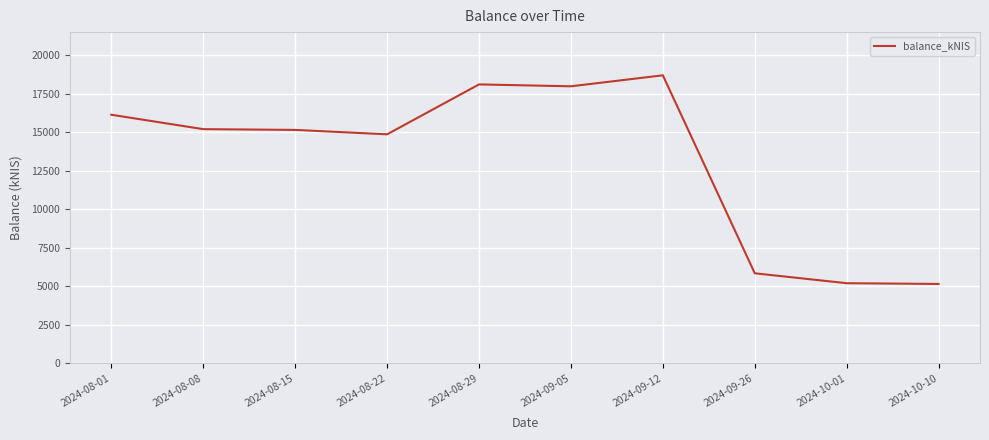

What is the minimum value shown in the chart?

5148.4